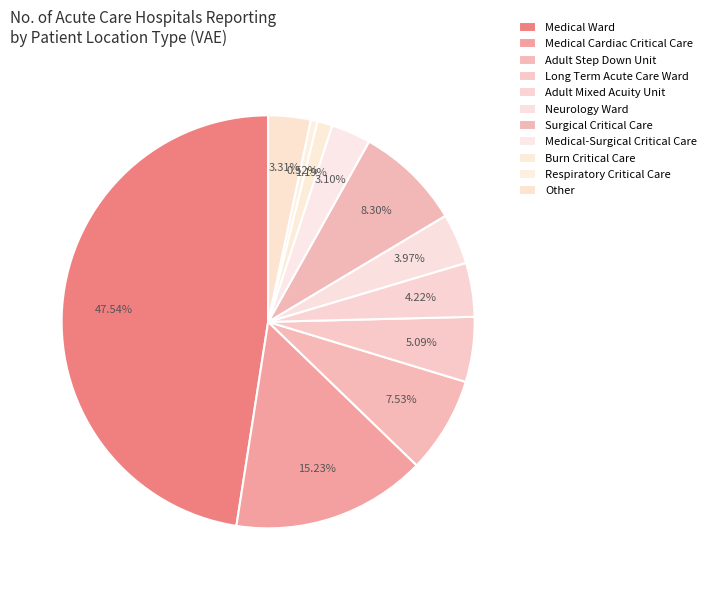

What is the change in value from Adult Step Down Unit to Other?

-121